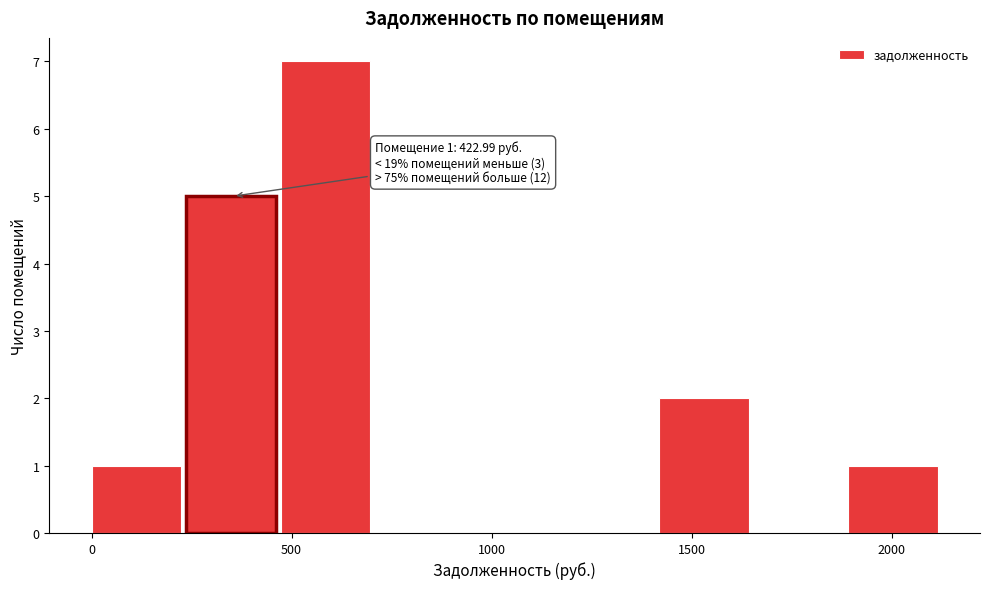

Which range on the x-axis has the tallest bar?

450 to 700